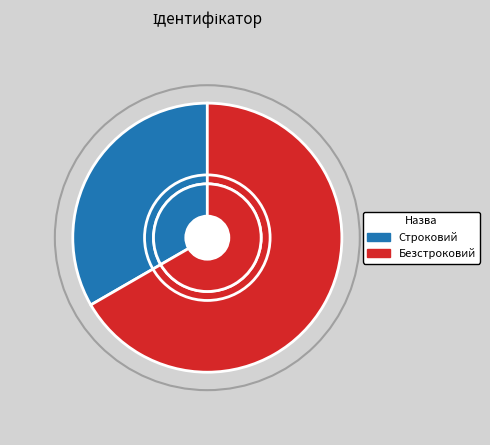

How many segments does this pie chart have?

2